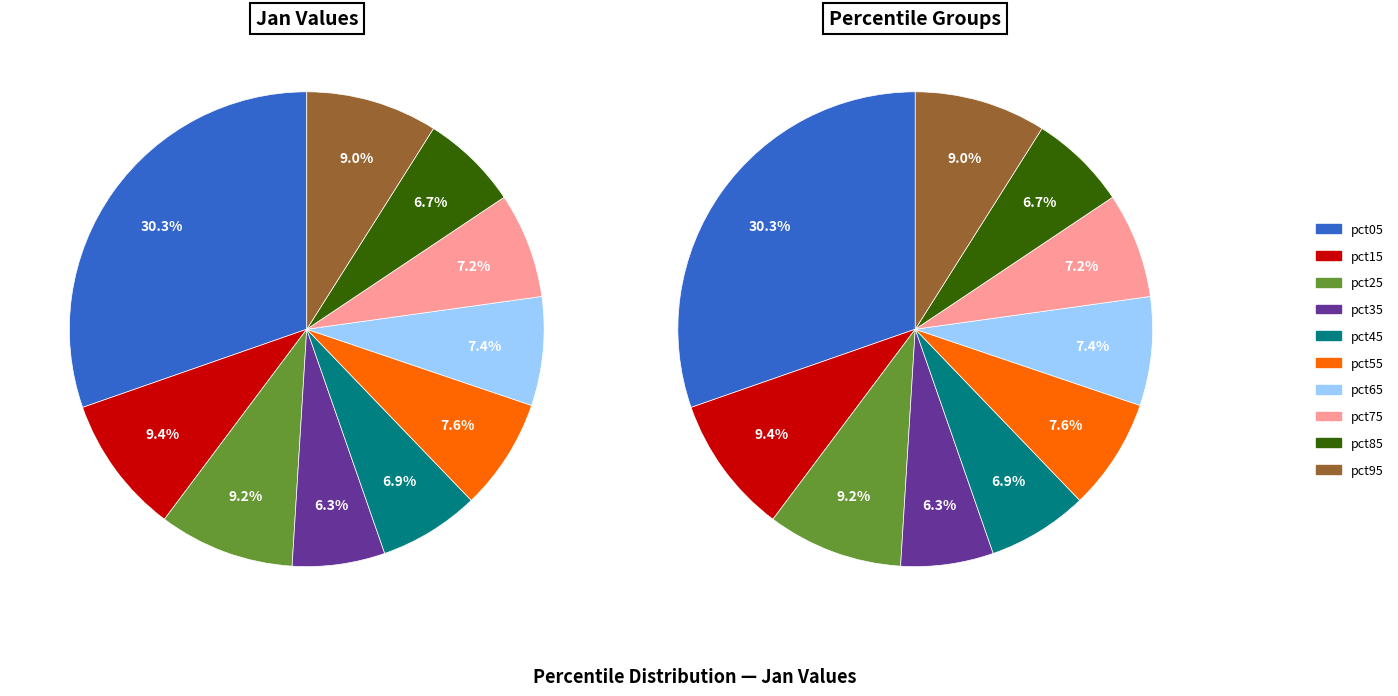

To the nearest percent, what is the difference between the pct05 and pct35 slice percentages?

24%